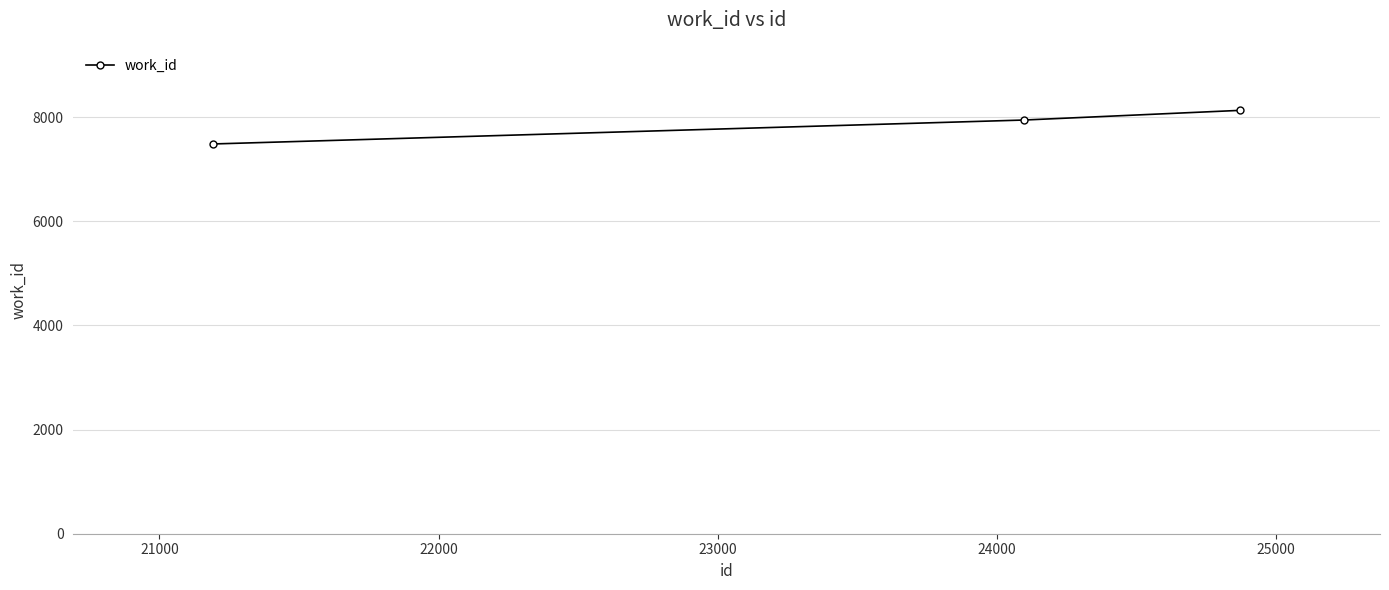

How many lines are shown in the chart?

1